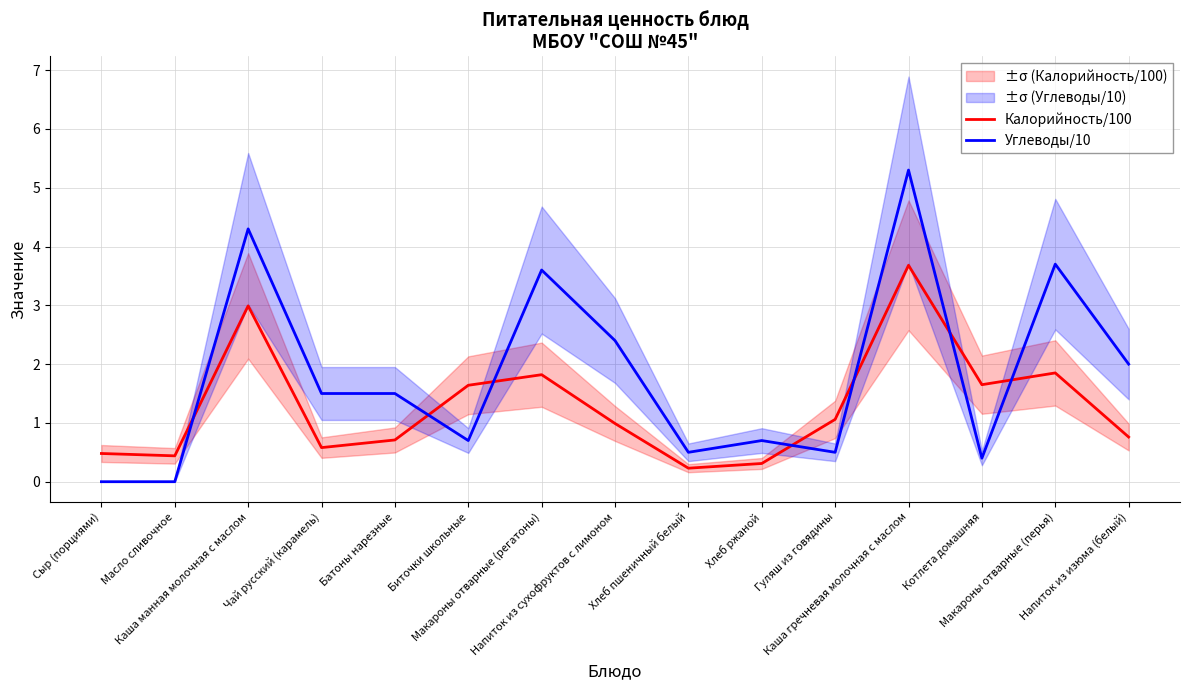

Where do Углеводы/10 and Калорийность/100 first cross each other?

Масло сливочное and Каша манная молочная с маслом